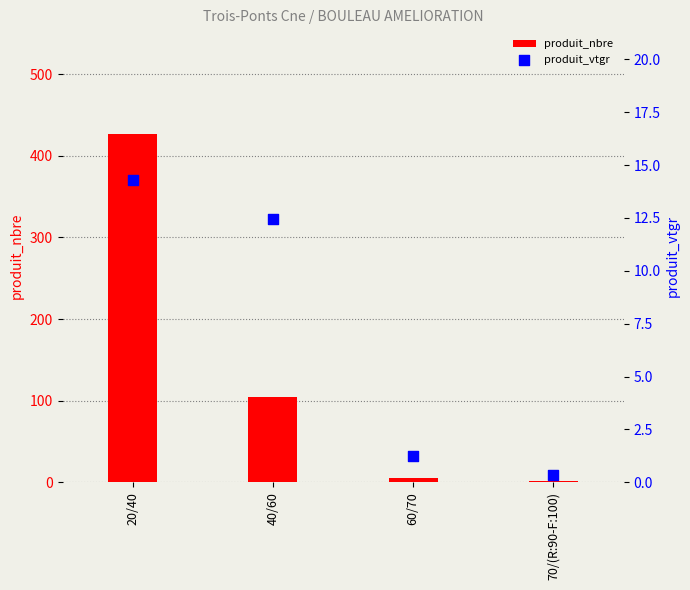

At how many categories does at least one series exceed 347?

1